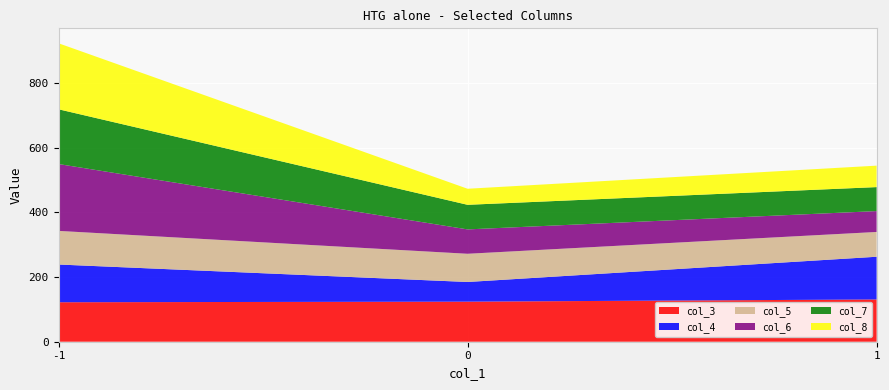

Reading left to right, list all the values displayed in this chart.

col_3: 122.0	123.8	130.6
col_4: 116.6	60.8	132.0
col_5: 103.9	87.2	76.6
col_6: 206.6	75.3	64.5
col_7: 169.2	76.0	74.1
col_8: 204.0	49.6	66.3